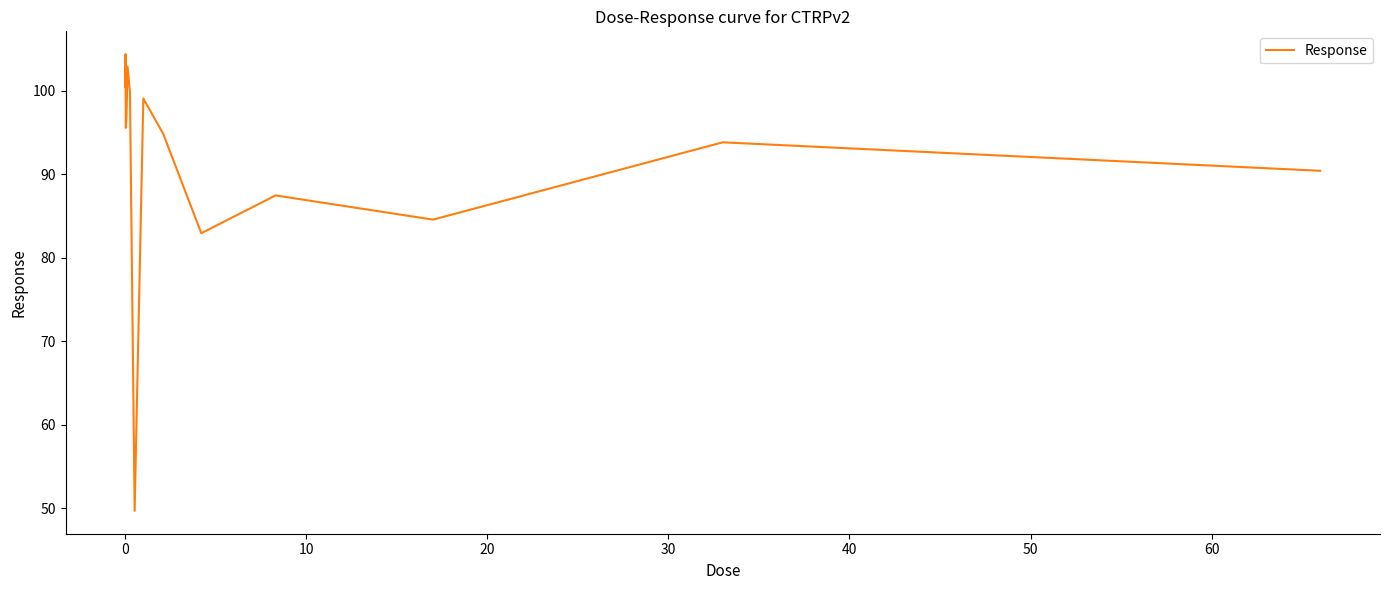

What is the greatest value displayed?

104.4